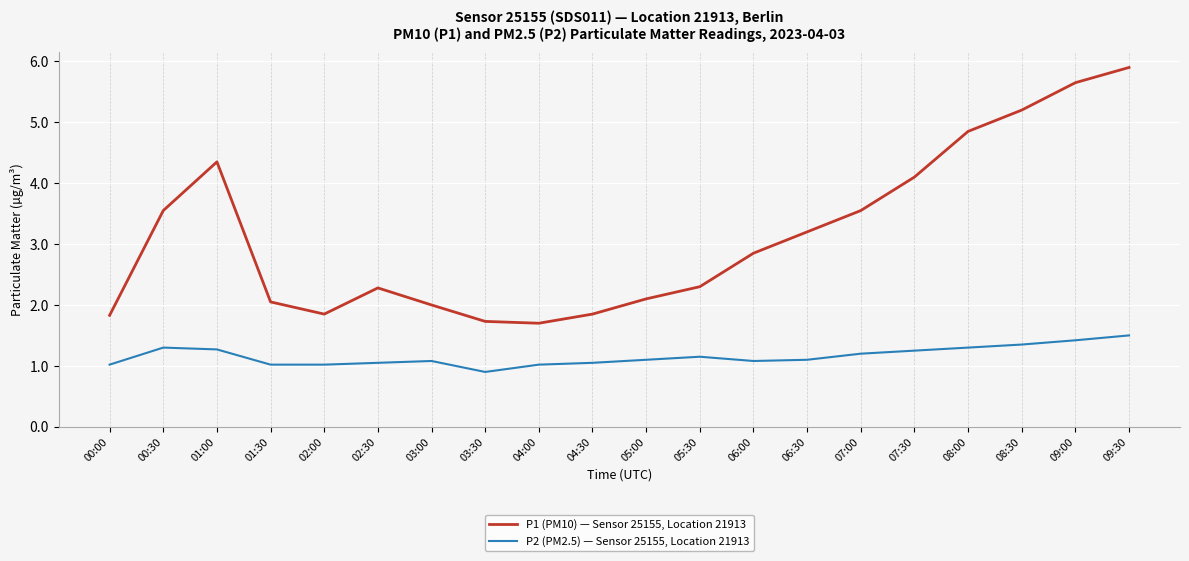

What is the total value across all series at 06:30?

4.3